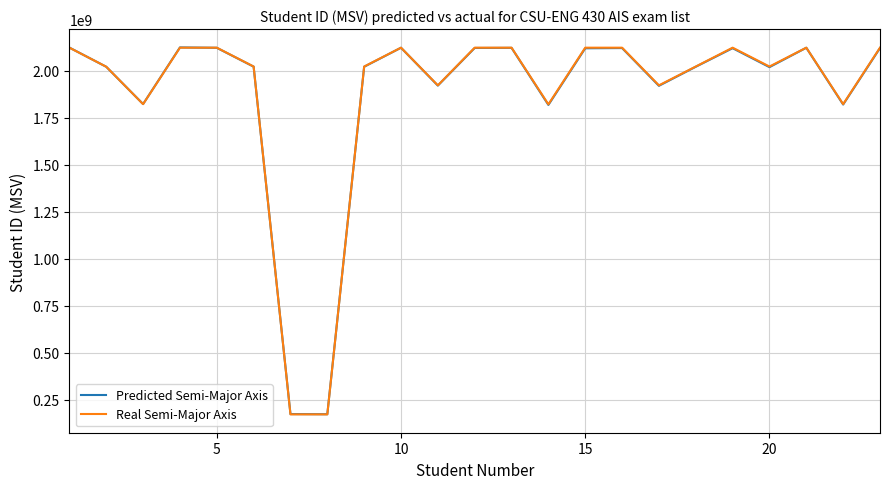

What is the maximum value for Predicted Semi-Major Axis?

2122958630.8